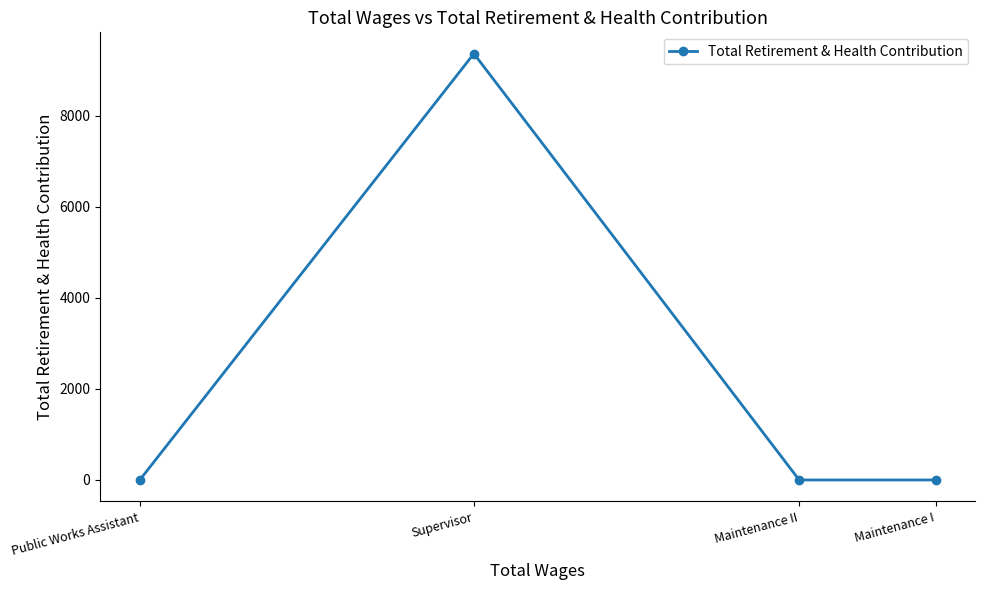

Reading left to right, what are all the values shown in this chart?

Public Works Assistant=0	Supervisor=9360	Maintenance II=0	Maintenance I=0